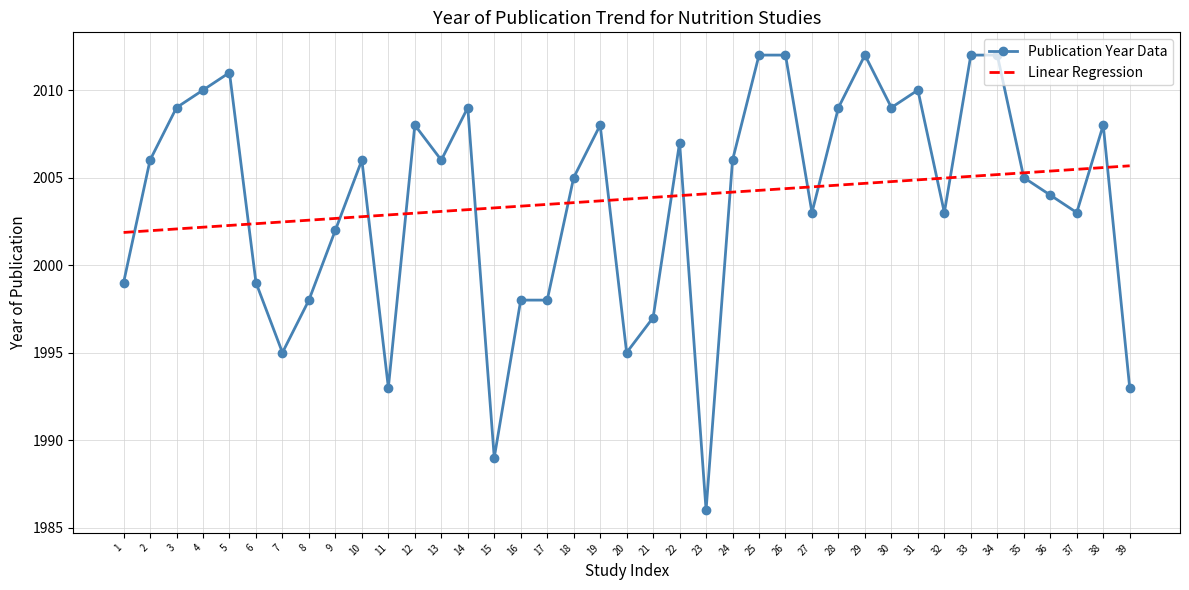

Is the value of Publication Year Data at 36 greater than the value of Linear Regression at 17?

Yes